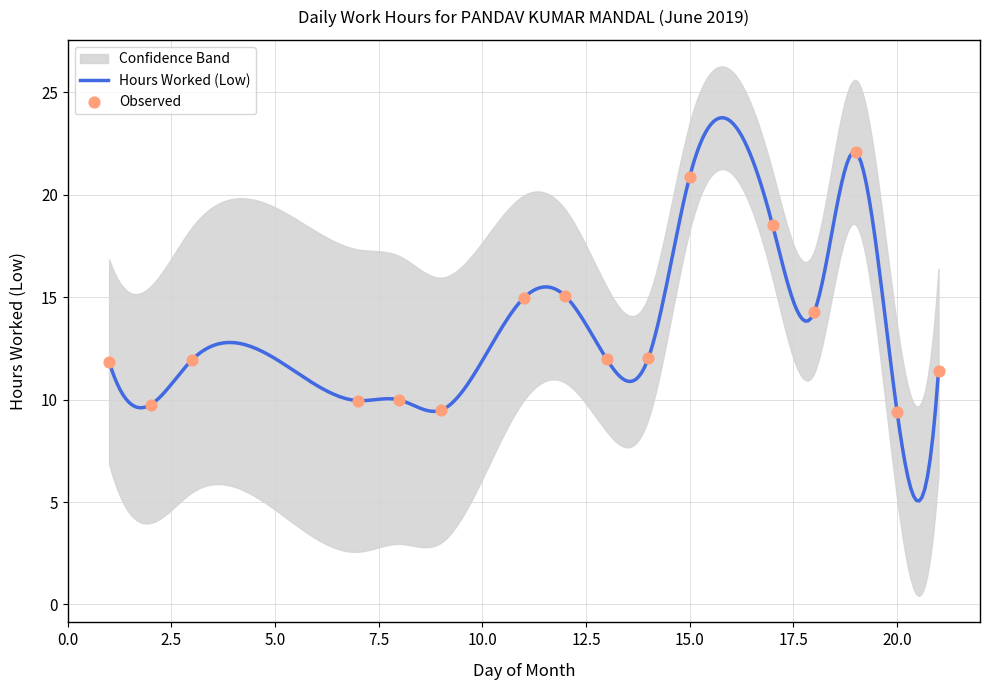

What is the change in value from 1 to 8?

-1.9